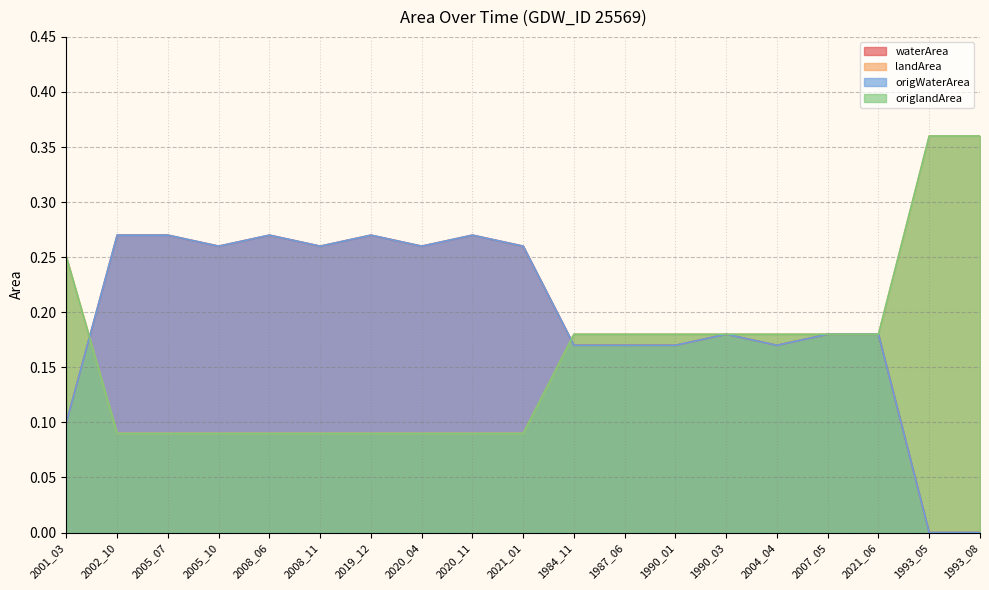

Count the landArea values in the range 0 to 1.

19